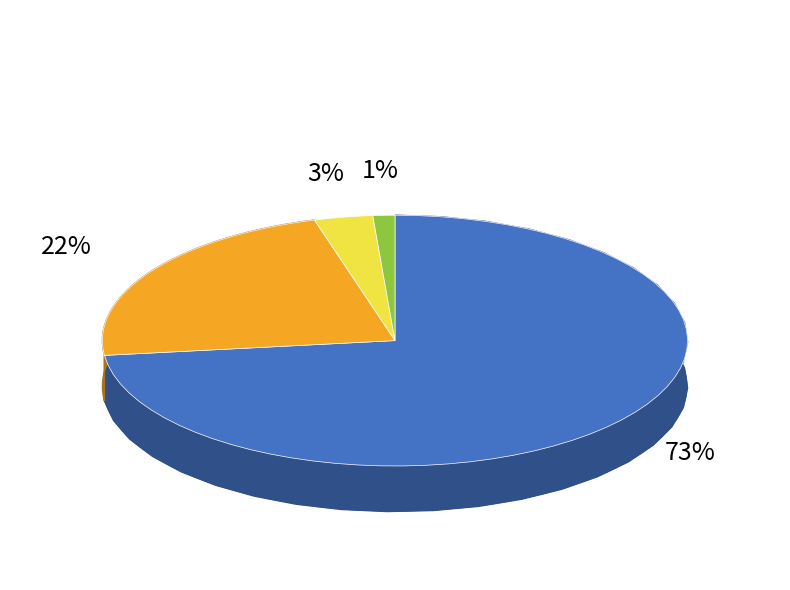

Rank the categories by value from lowest to highest.

Réponses autochtones multiples, Métis, Première Nation, Identité non autochtone